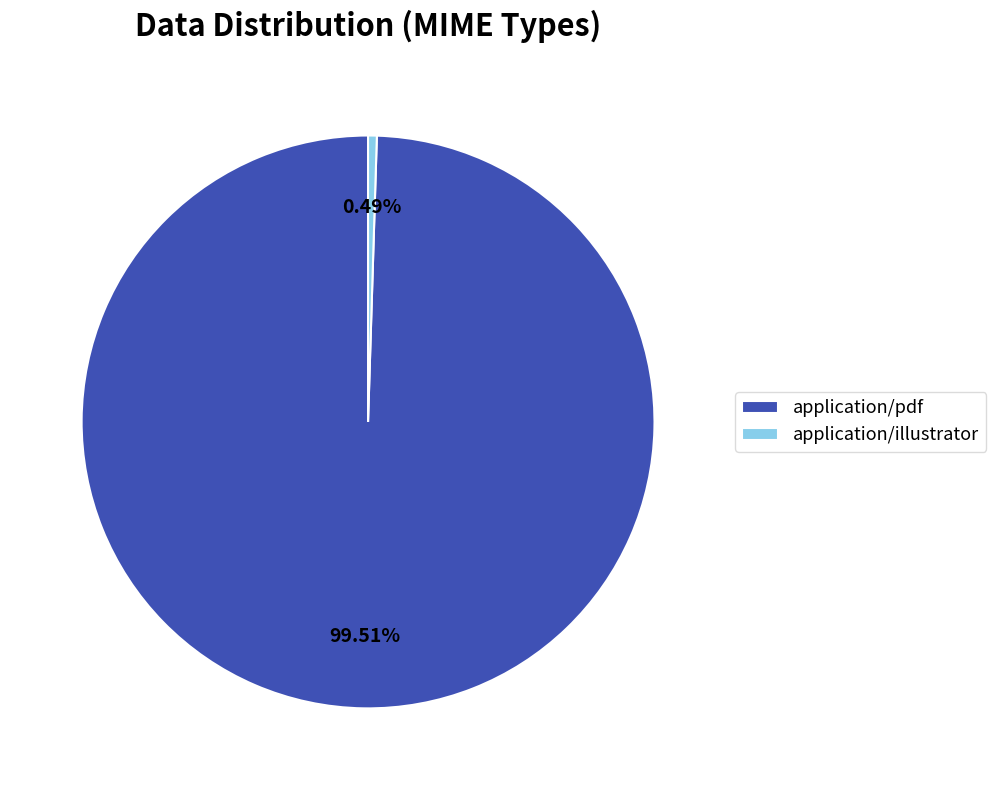

Combined, do application/pdf and application/illustrator account for over 50%?

Yes